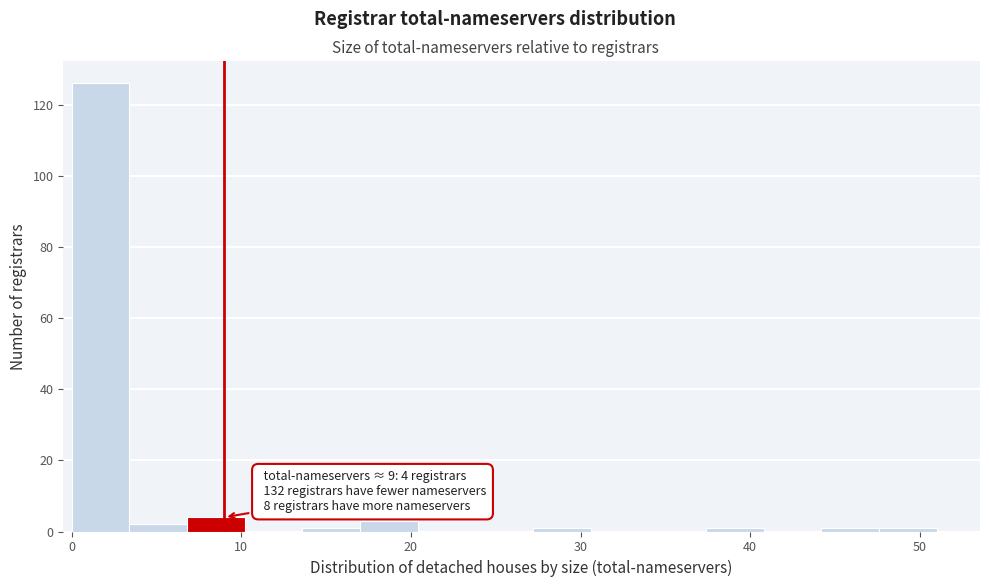

Read against the x-axis, roughly where is the centre of the tallest bar?

2